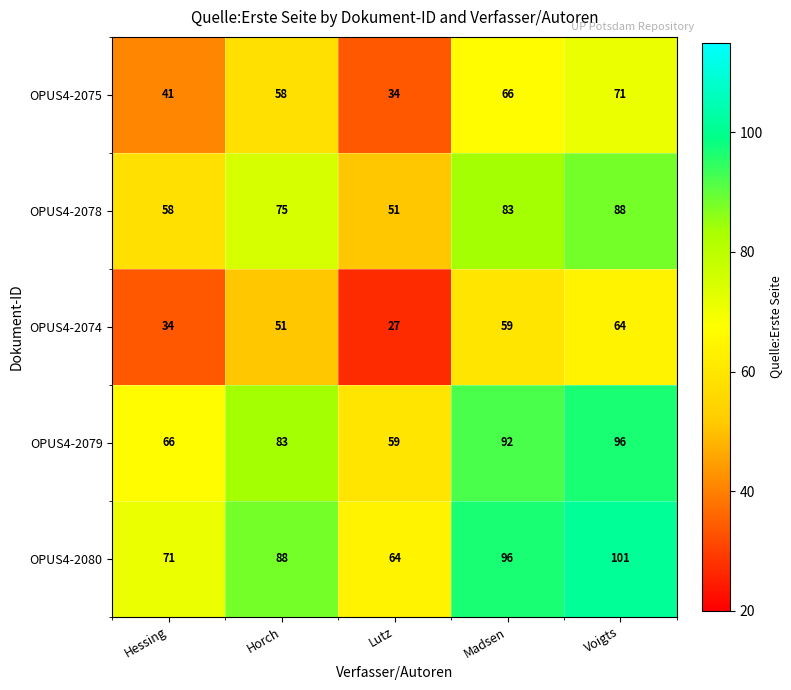

How many categories are shown in the chart?

5